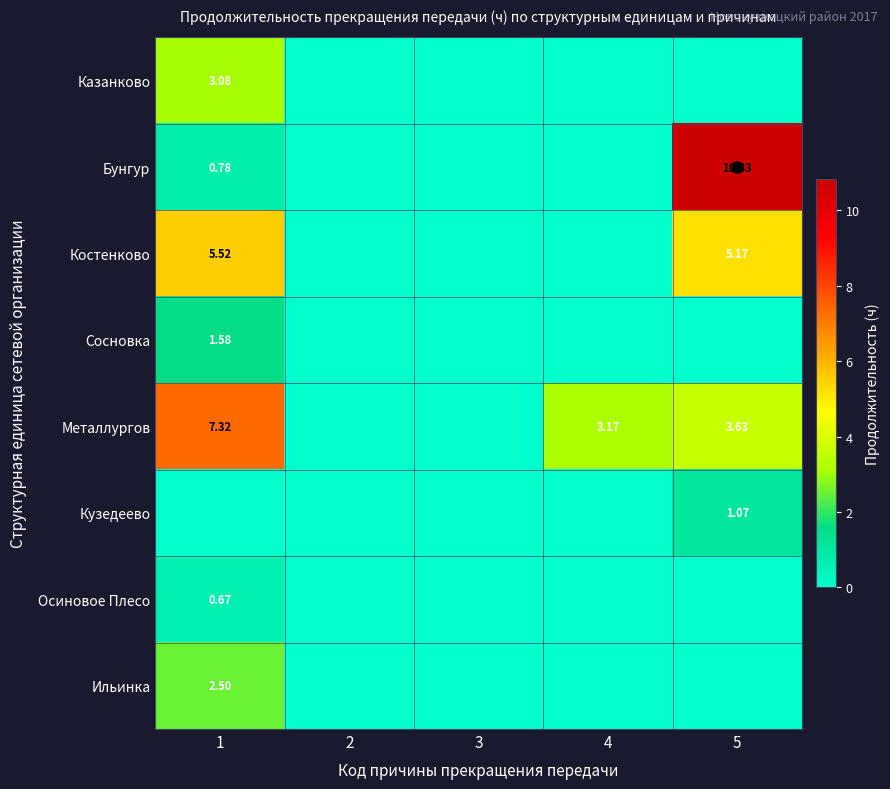

Which series has the largest range (max minus min)?

Бунгур